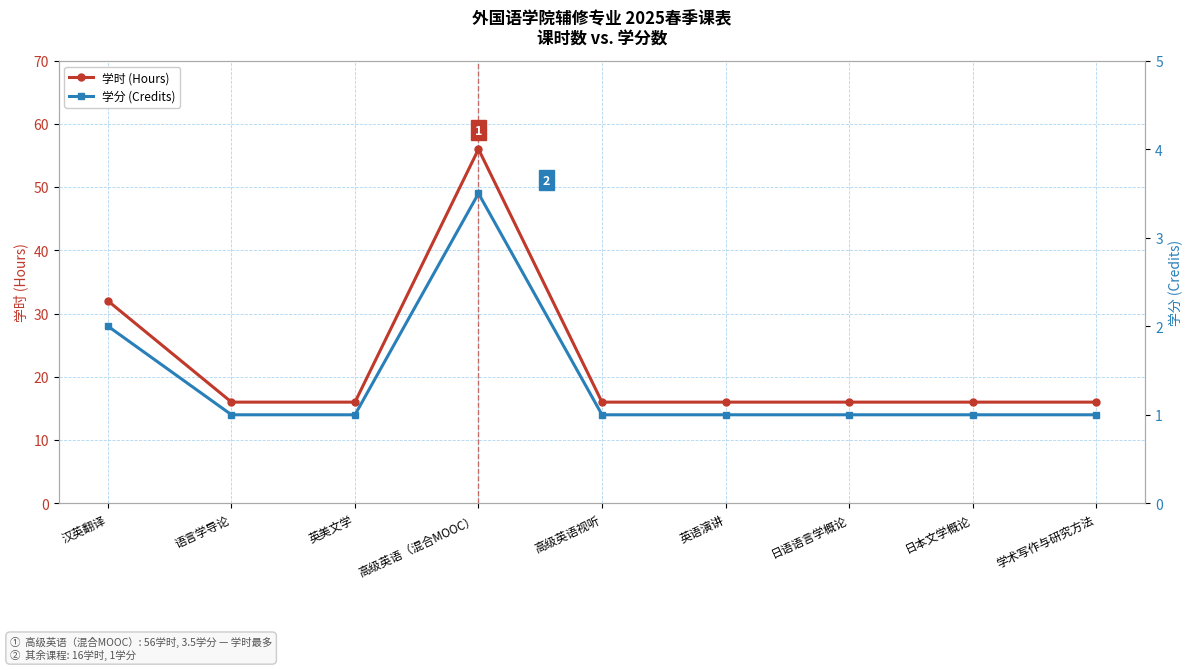

Which label corresponds to the largest value in the chart?

高级英语（混合MOOC）